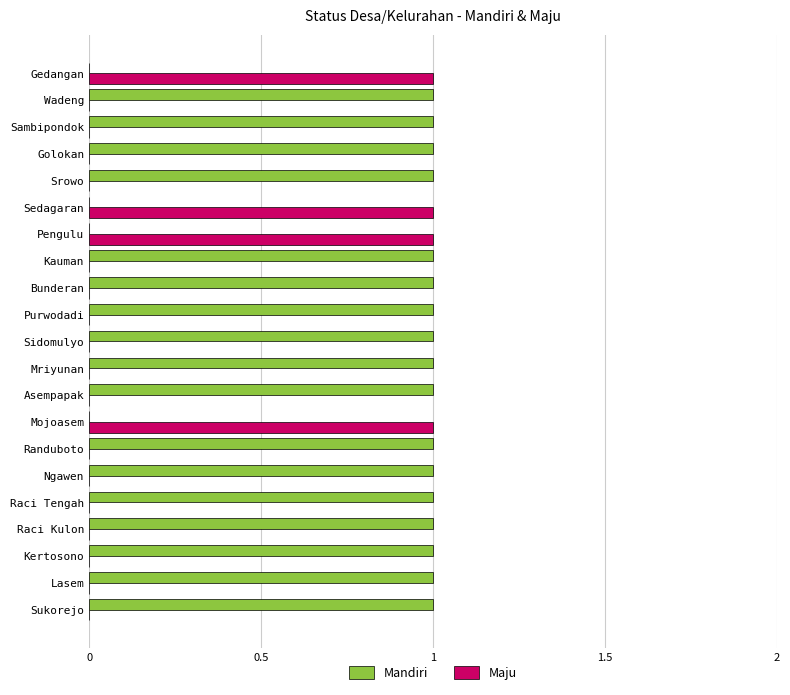

Is the value of Mandiri at Kertosono greater than the value of Maju at Purwodadi?

Yes